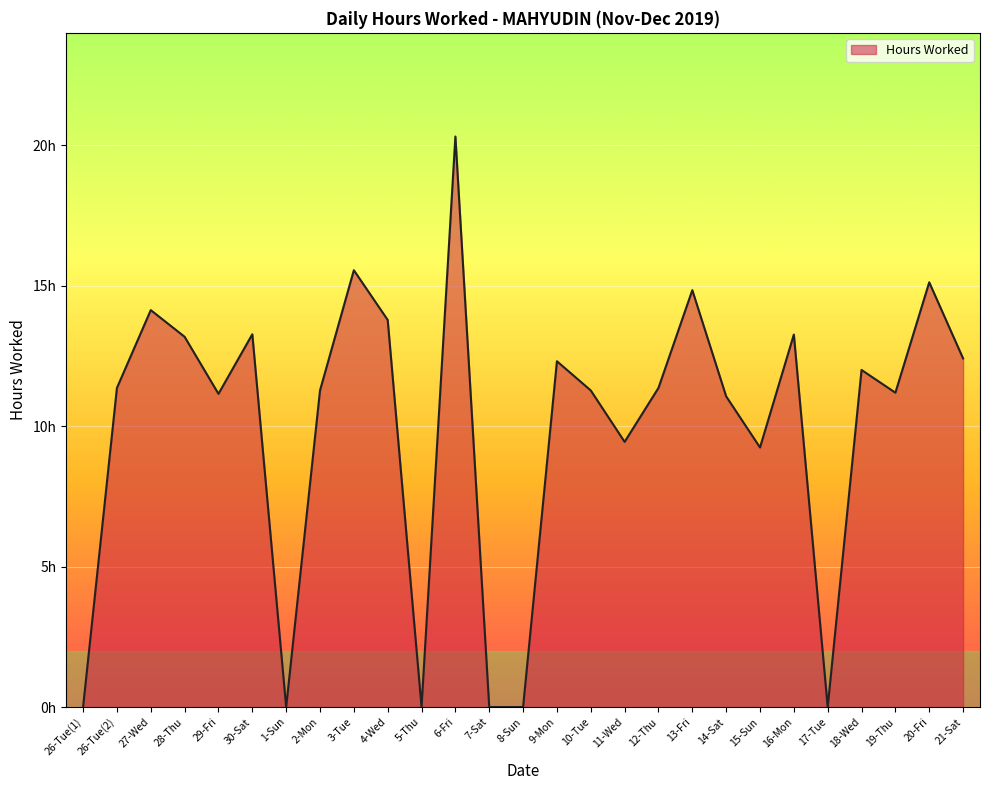

Does the chart have visible grid lines?

Yes